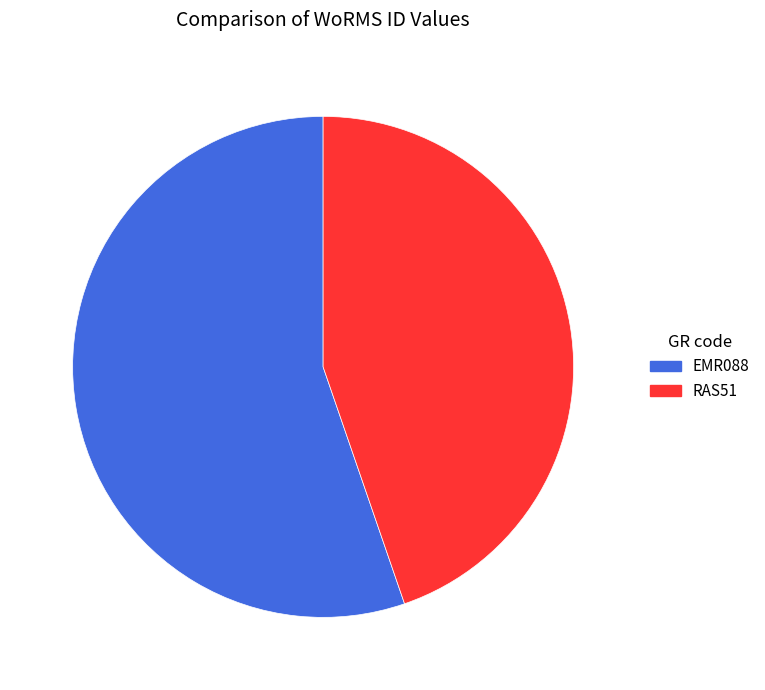

Is EMR088 the majority of the pie?

Yes